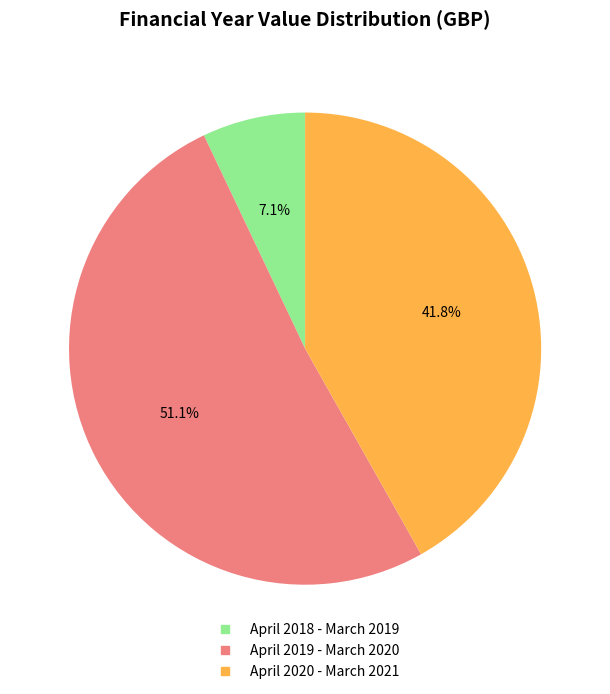

What percentage is the April 2018 - March 2019 slice, to the nearest percent?

7%